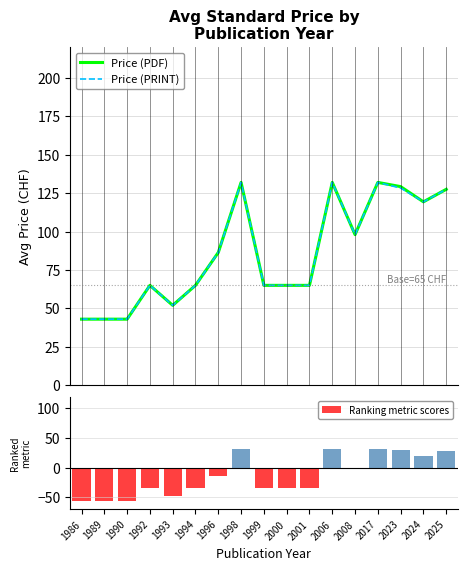

At 1989, list the series in order from largest to smallest.

Price (PDF), Price (PRINT), Ranking metric scores